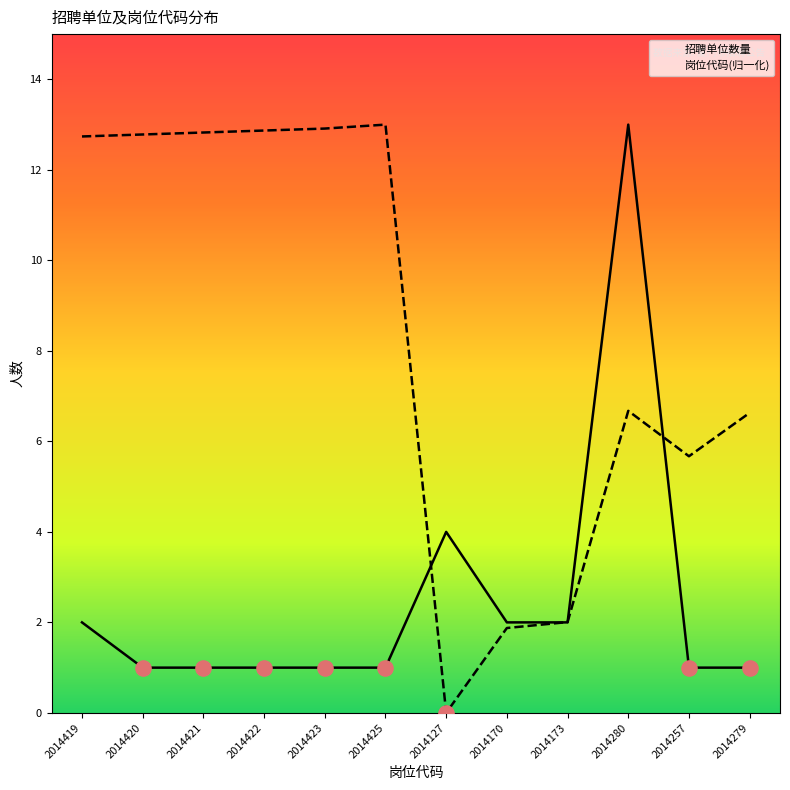

What is the total value across all series at 2014419?

14.7